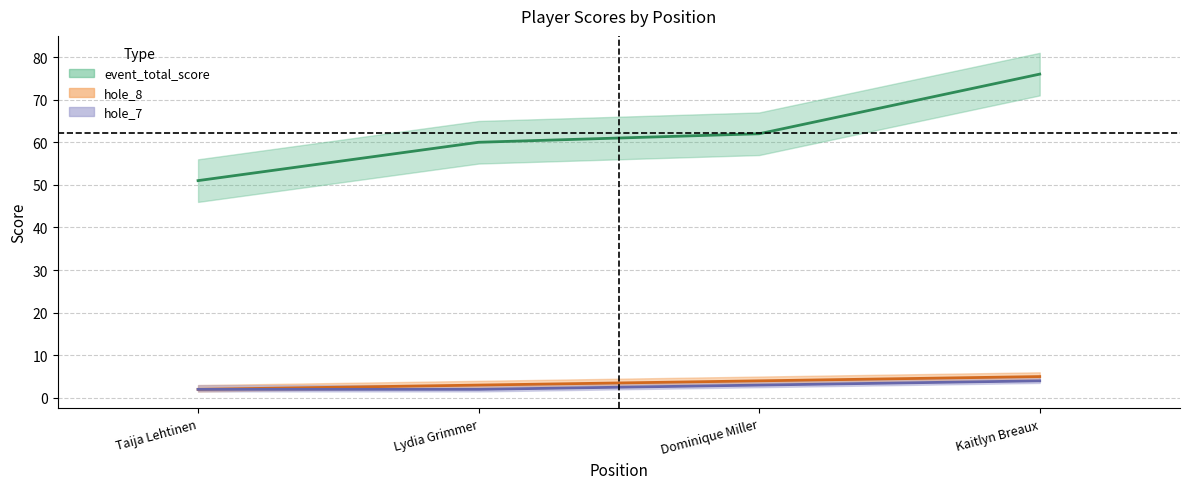

True or false: hole_7 and hole_8 cross at least once.

False